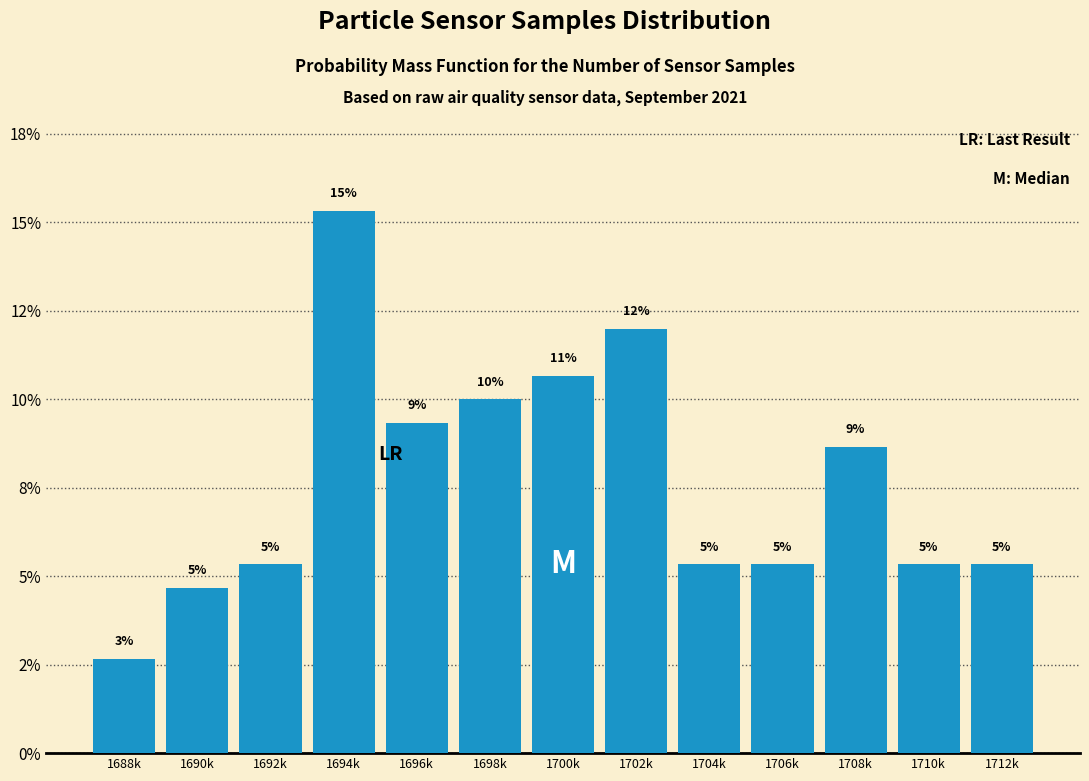

Are the bars horizontal?

No